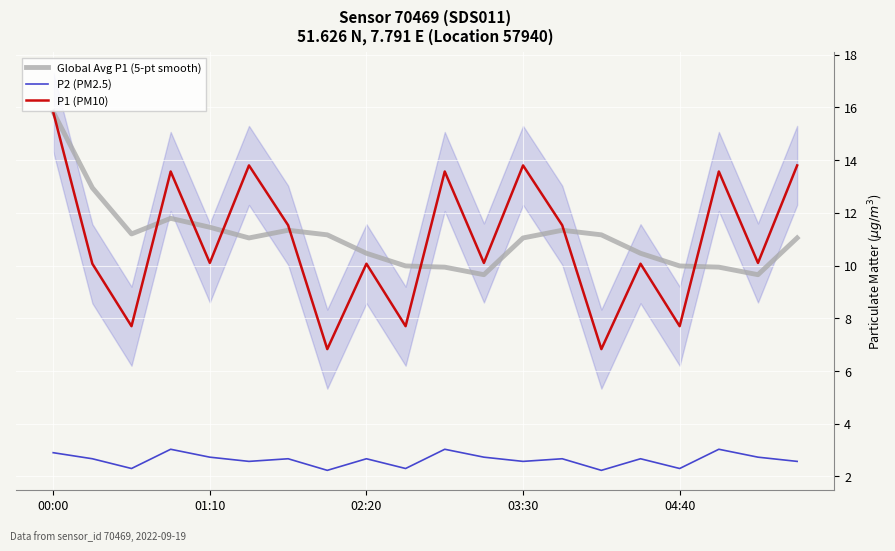

True or false: P2 (PM2.5) has more than 0 interior local peaks.

True